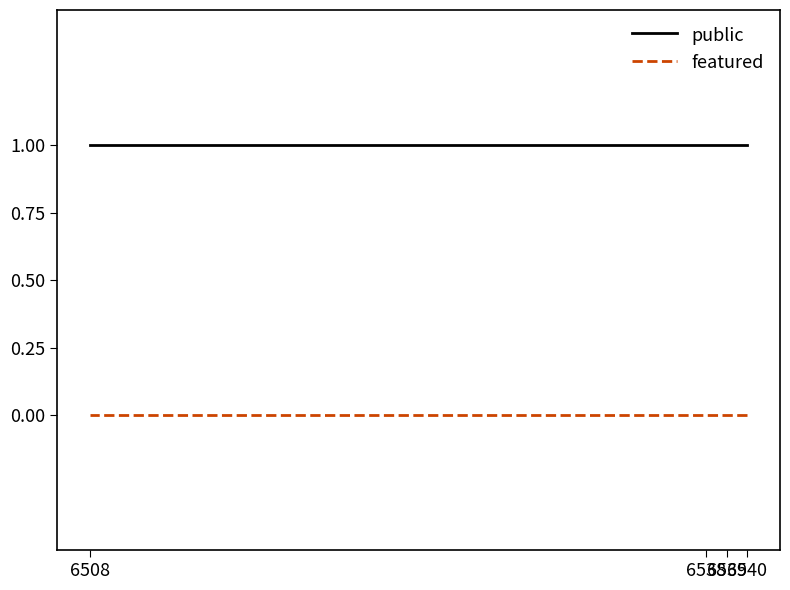

True or false: public and featured intersect in this chart.

False